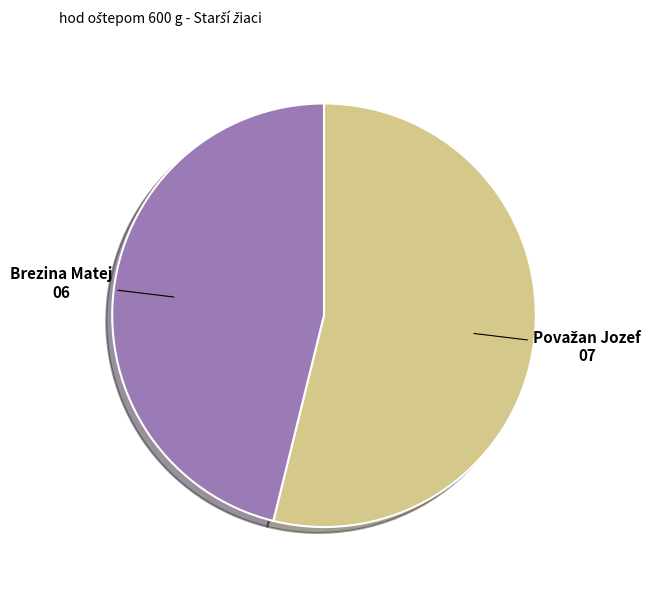

Is there a majority slice in this chart?

Yes